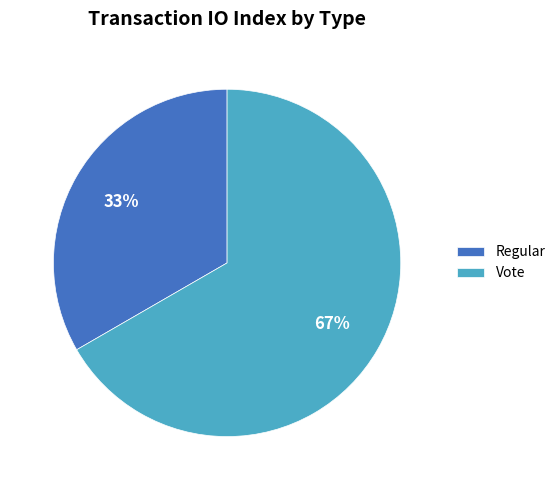

What is the ratio of the value at Regular to the value at Vote?

0.5